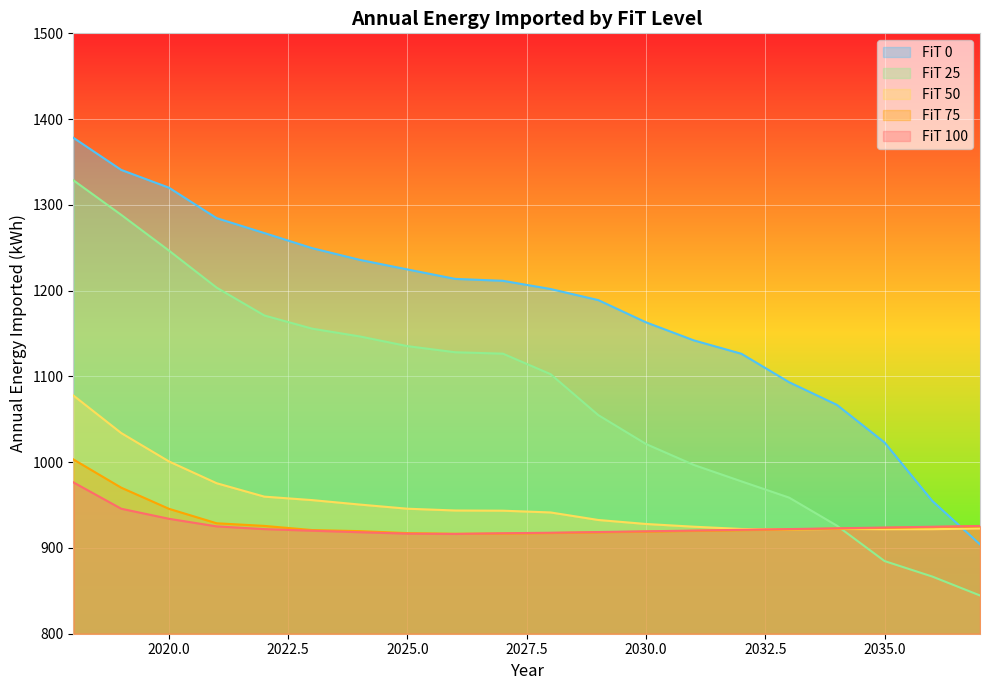

Where do FiT 75 and FiT 100 first cross each other?

2026 and 2027